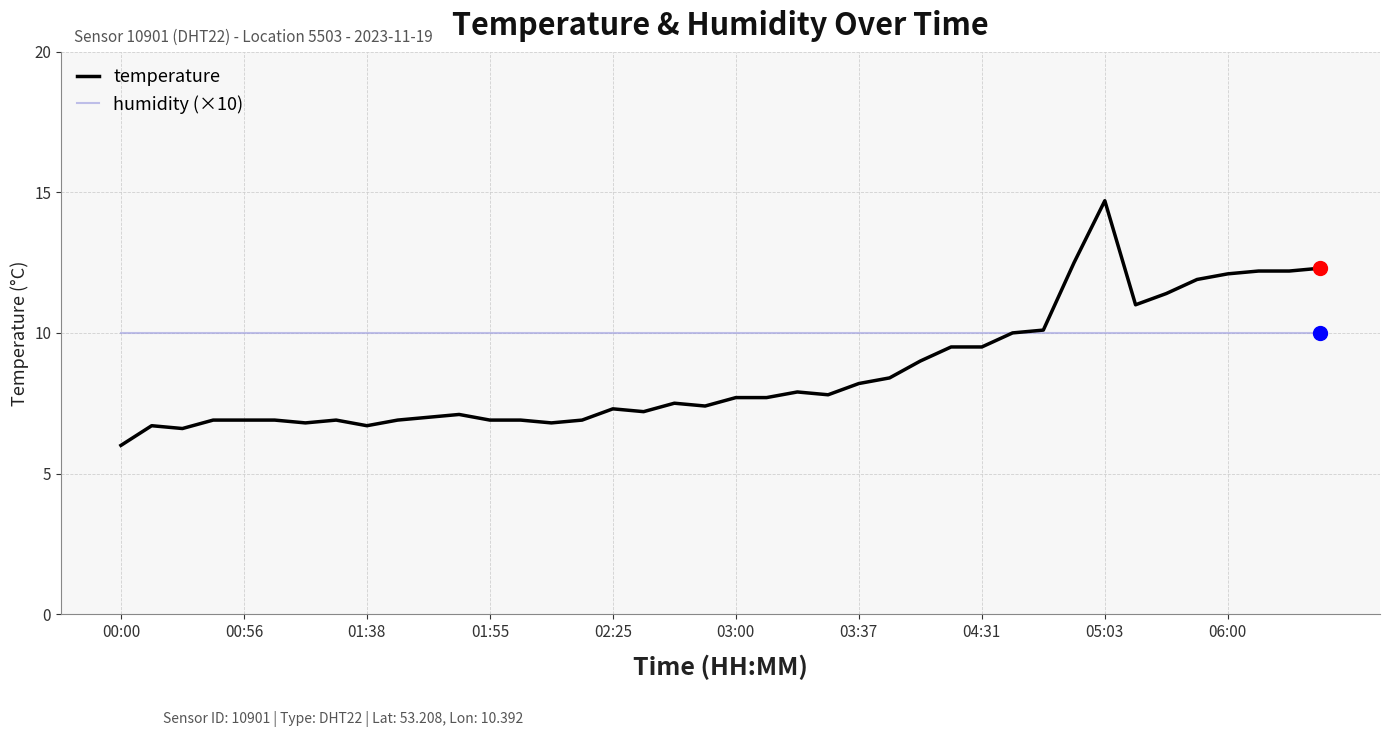

Which series has the largest total across all categories?

humidity (×10)